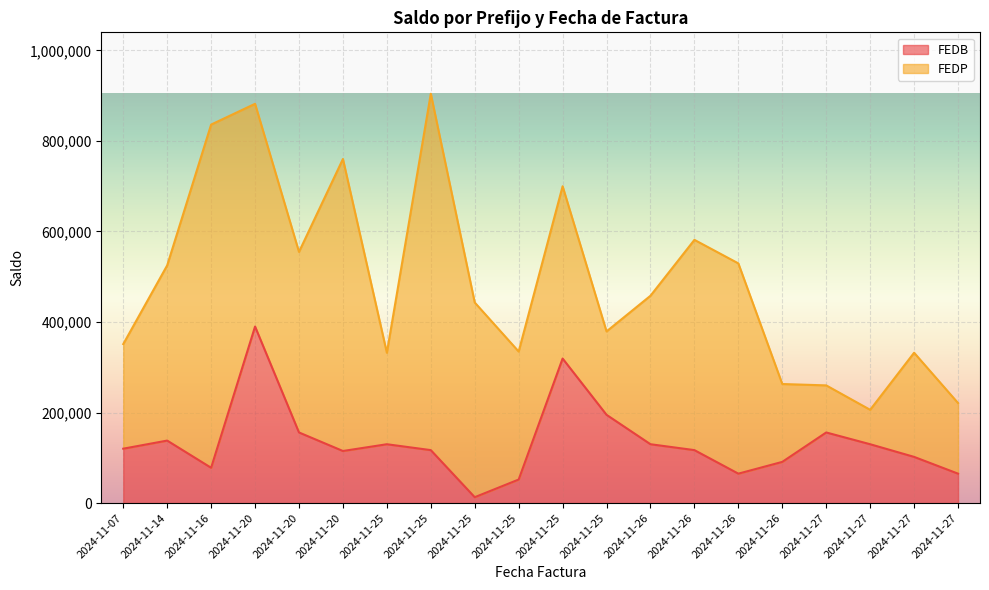

What is the difference between the maximum and second lowest values?

337948